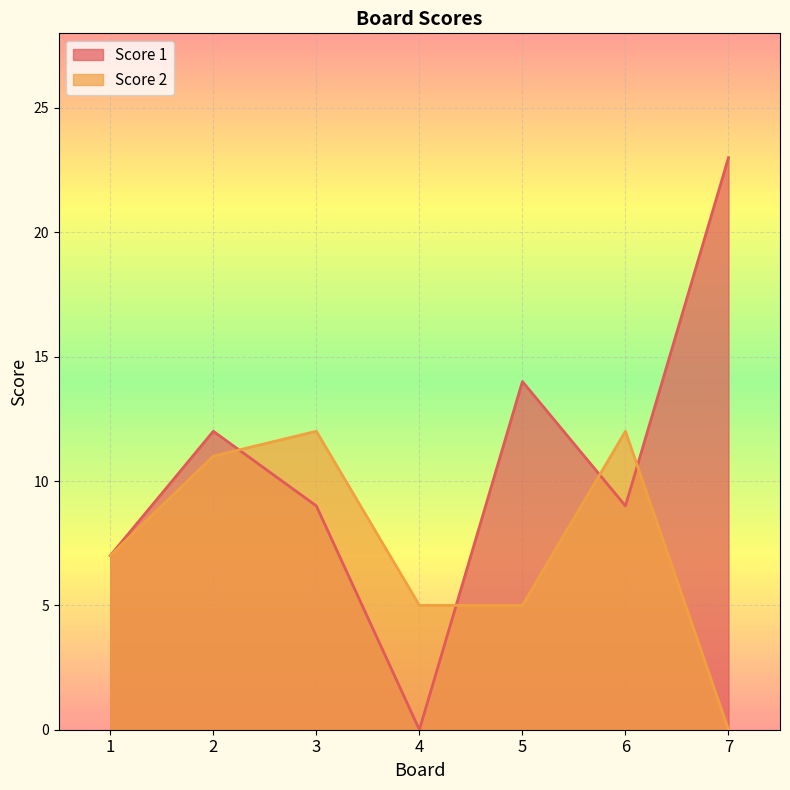

Reading left to right, transcribe all the data shown in this chart.

Score 1: 7	12	9	0	14	9	23
Score 2: 7	11	12	5	5	12	0